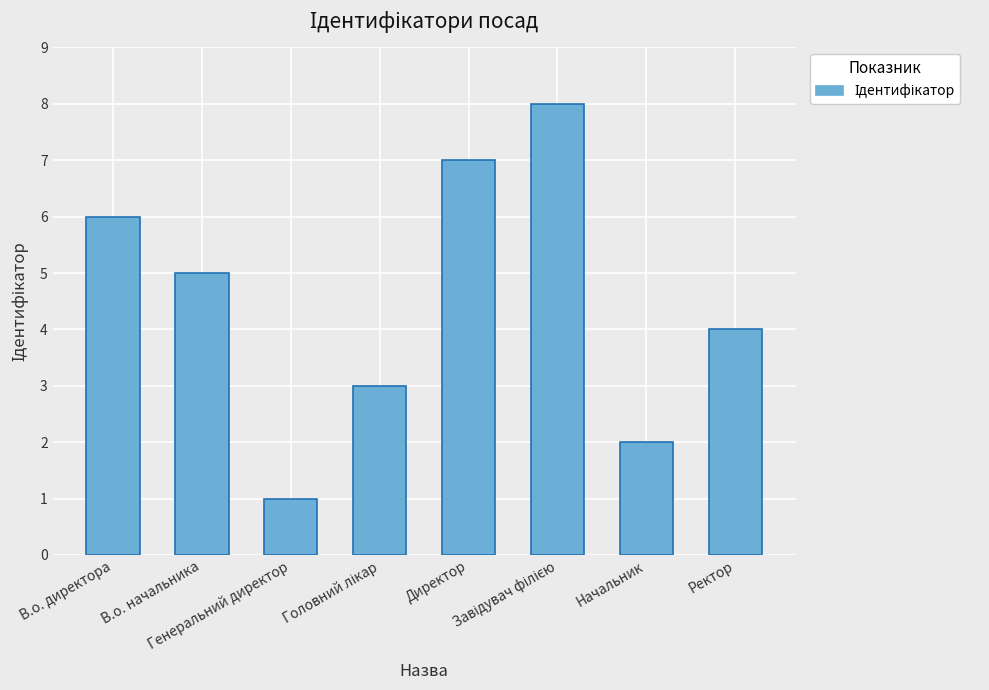

What is the label of the 7th bar from the right?

В.о. начальника